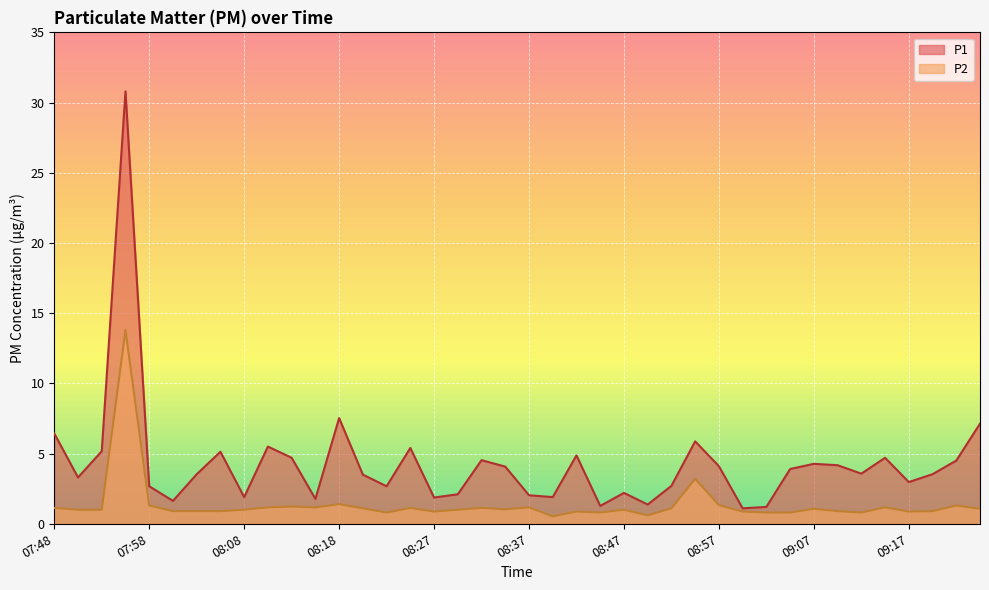

What are all the series names shown in the legend?

P1, P2